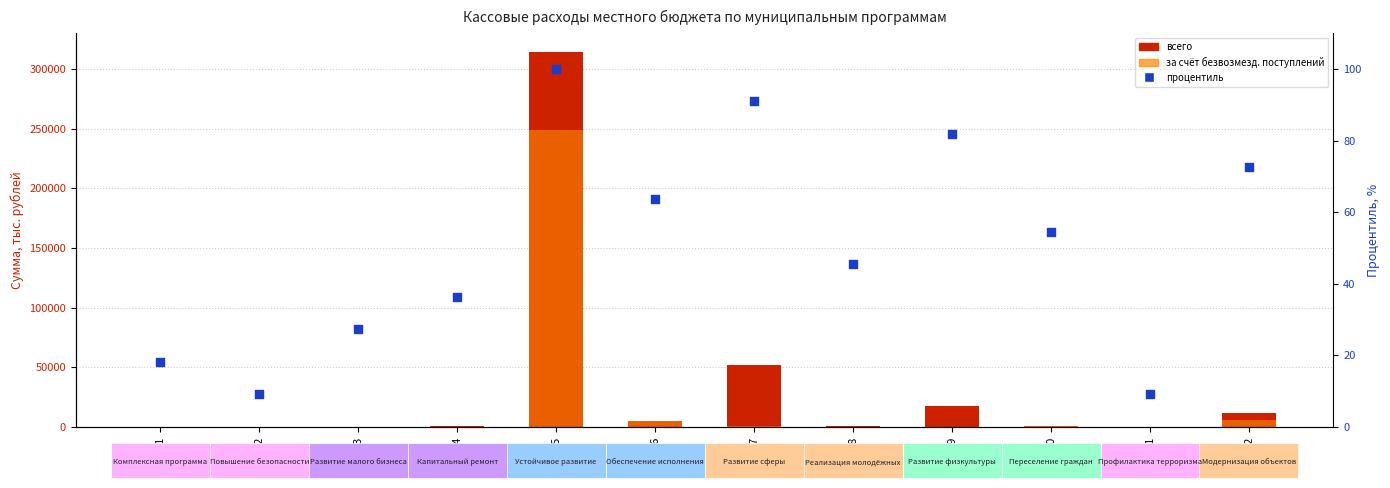

Which series has the largest total across all categories?

всего